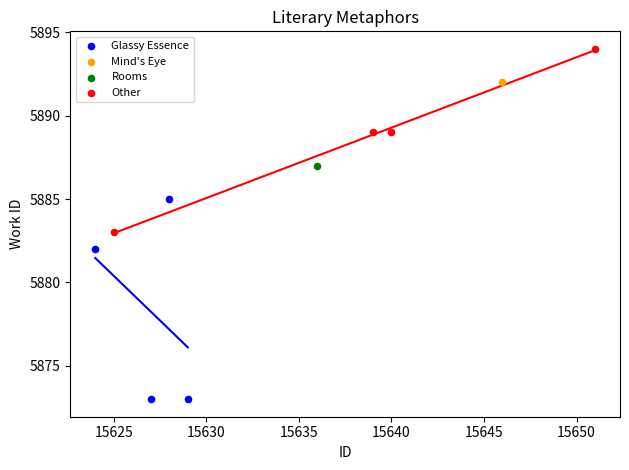

What are all the series names shown in the legend?

Glassy Essence, Mind's Eye, Rooms, Other